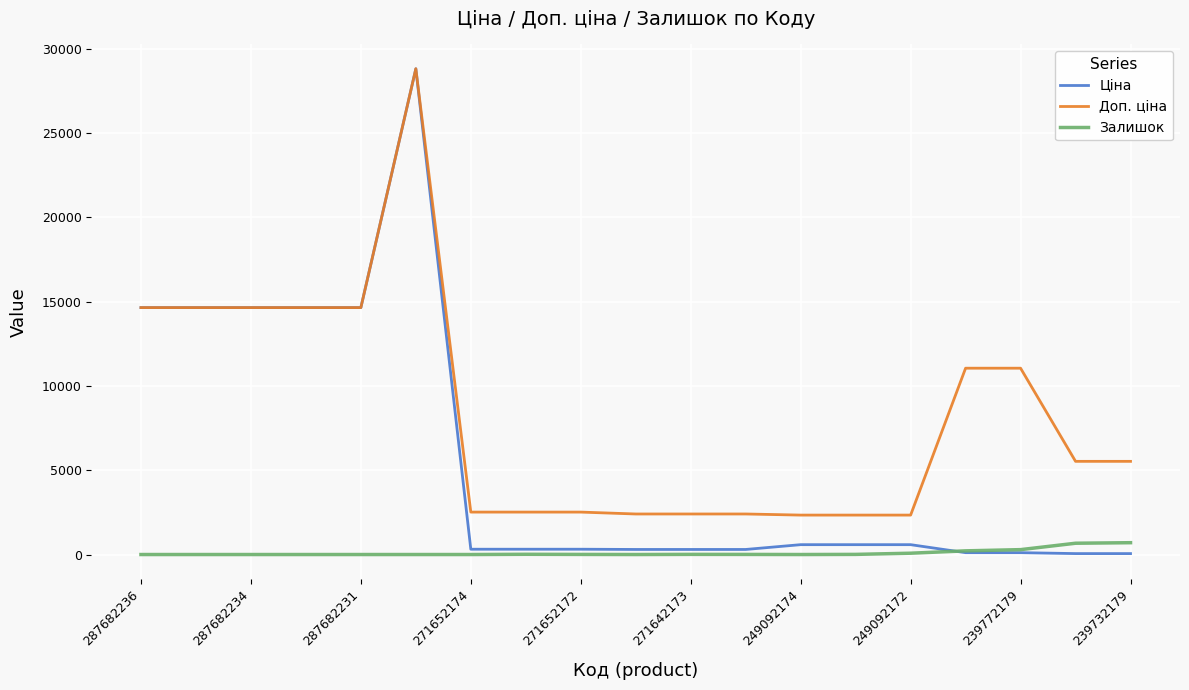

What is the maximum value shown in the chart?

28821.8